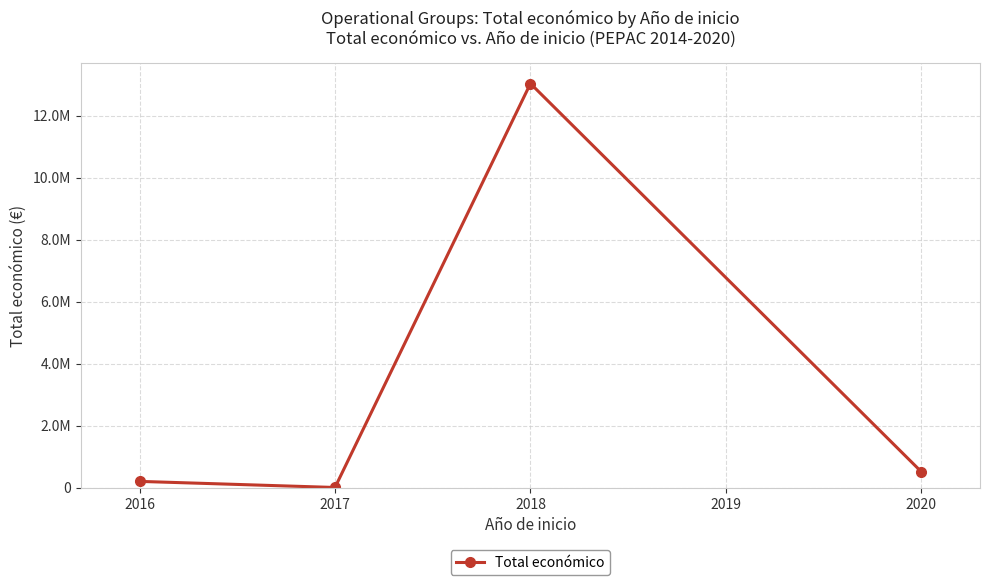

Is this an area chart (filled region under the line)?

No